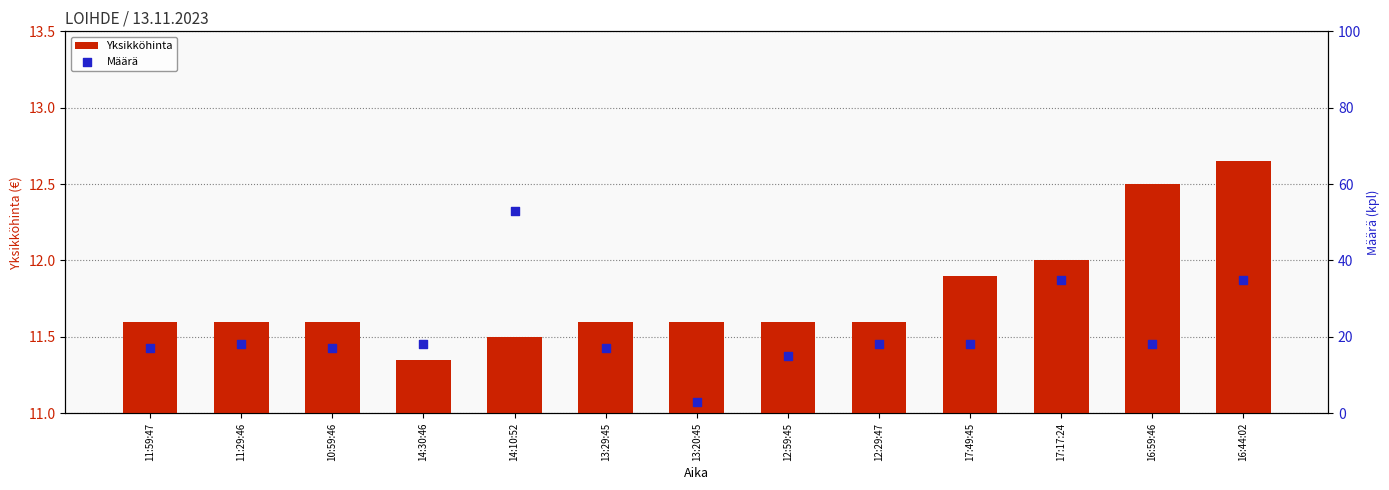

Which series reaches the maximum Y coordinate?

Määrä